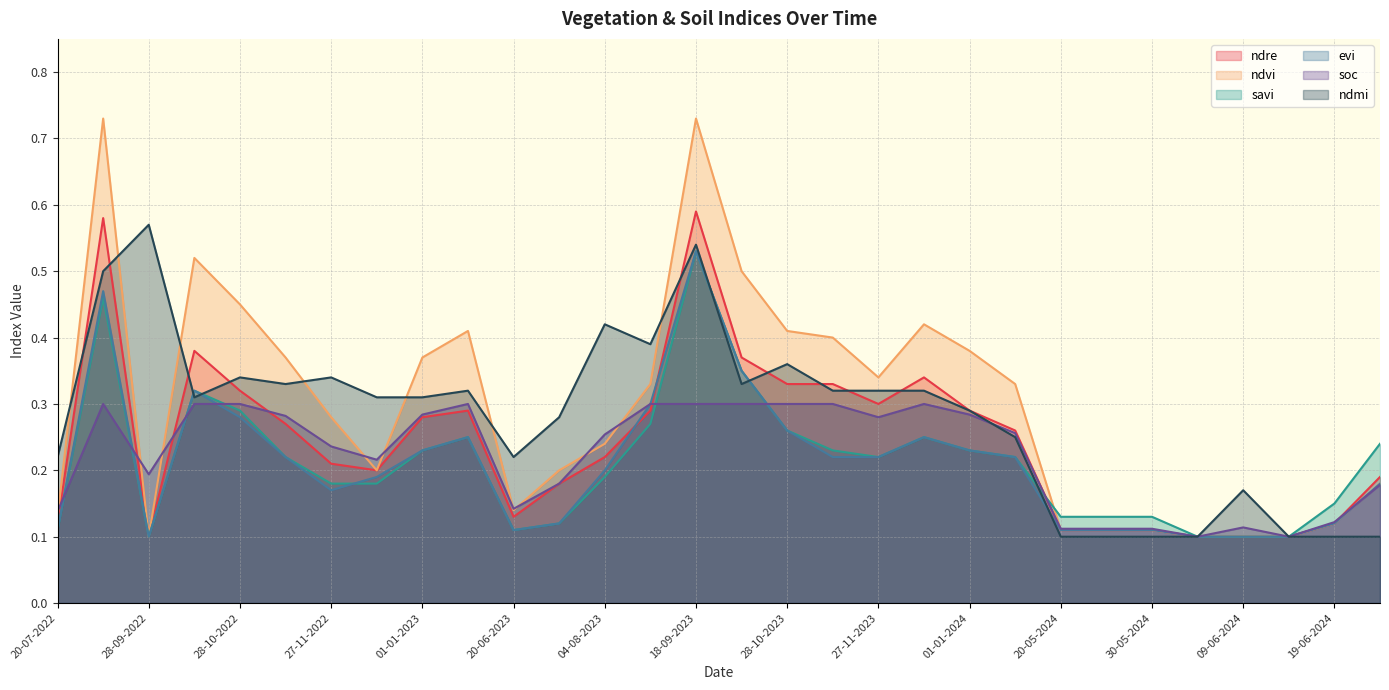

Which has a higher value, 28-10-2023 or 28-09-2022?

28-10-2023